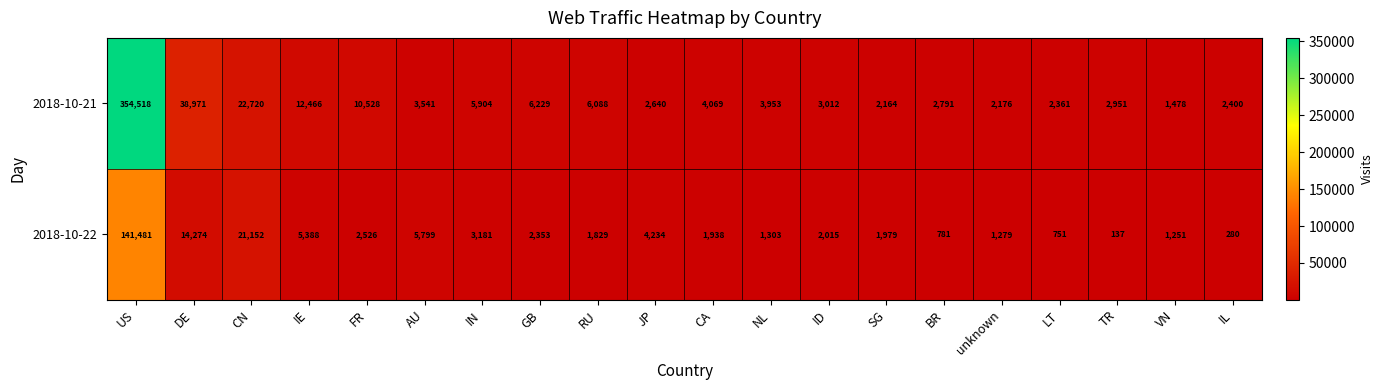

Count the number of categories in the chart.

20